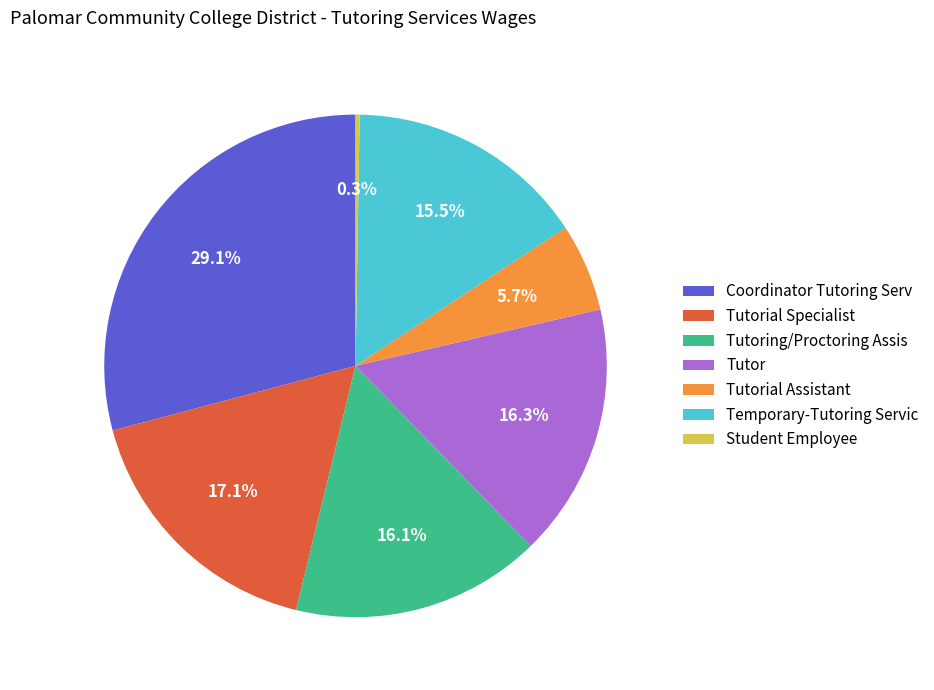

Approximately how many times larger is the value at Tutorial Specialist compared to Tutoring/Proctoring Assis?

1.1